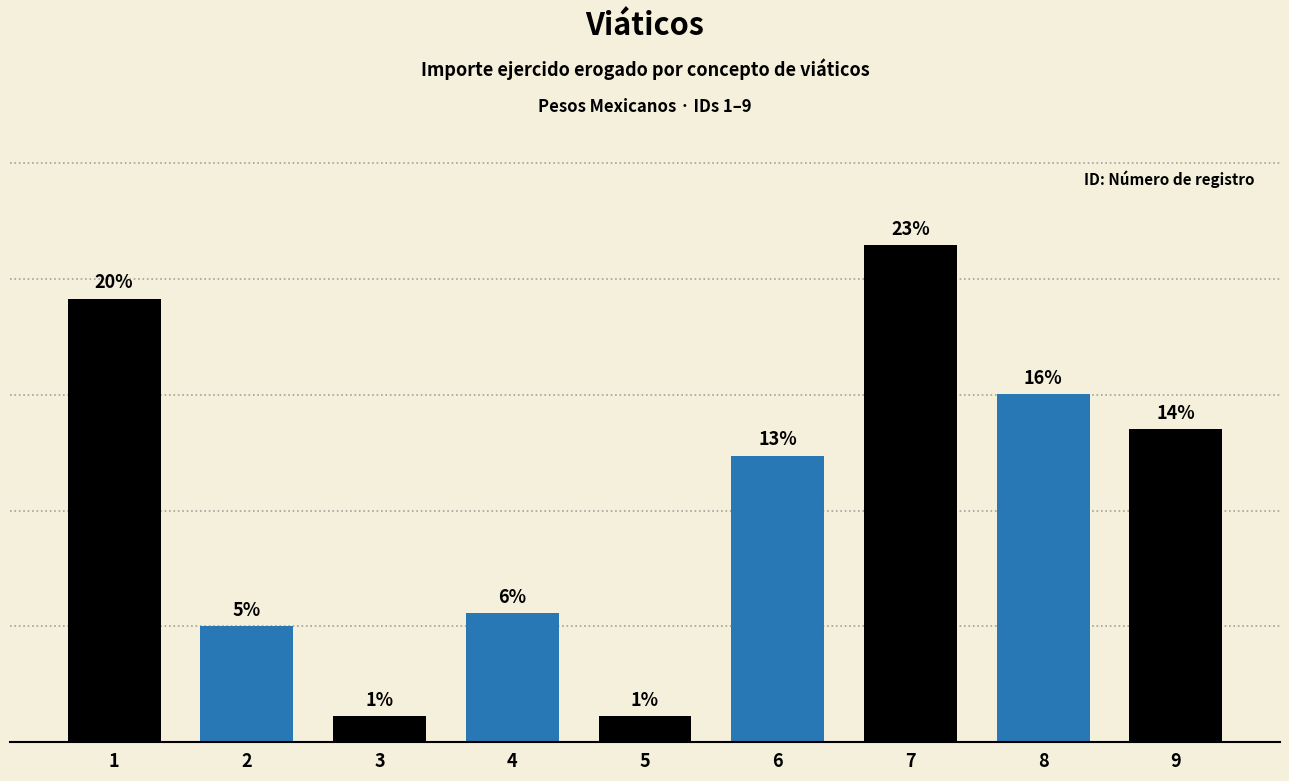

At which label is the value closest to 2255?

6